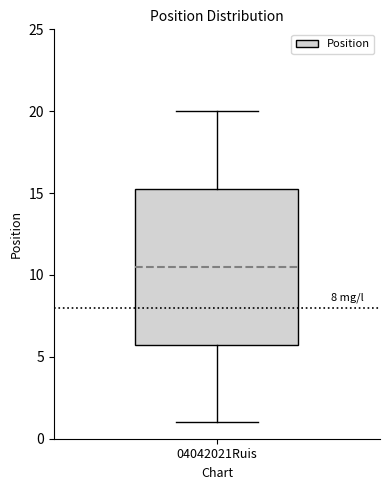

Where does the median line of the box for 04042021Ruis sit on the y-axis? The values are not printed on the chart, so give them approximately, as read against the axis.

10.5